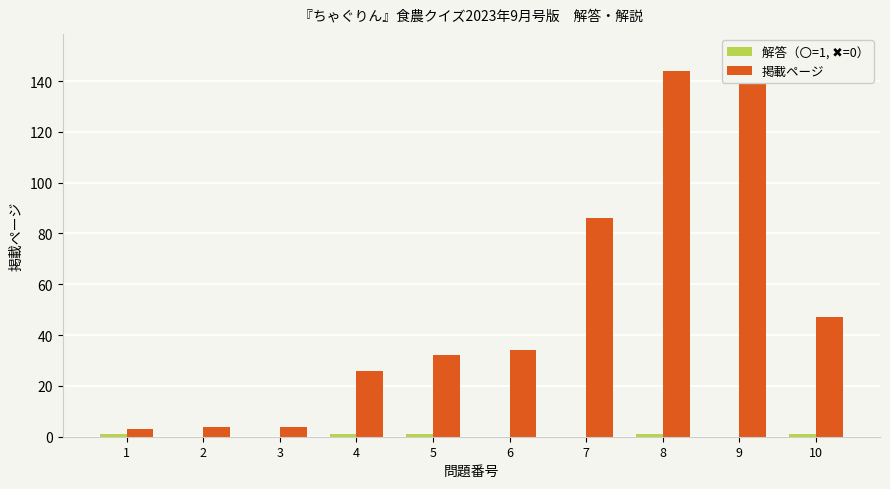

Rank the series by their maximum value, from lowest to highest.

解答（〇=1, ✖=0）, 掲載ページ